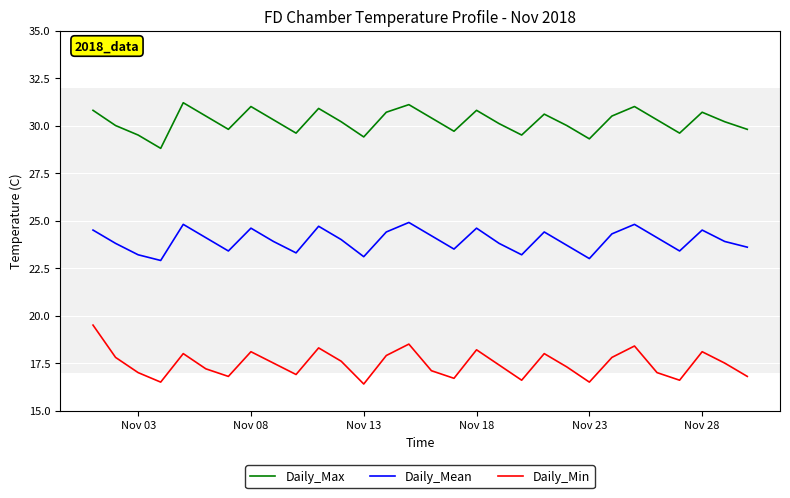

What is the difference between the maximum and minimum values in the Daily_Mean series?

2.0